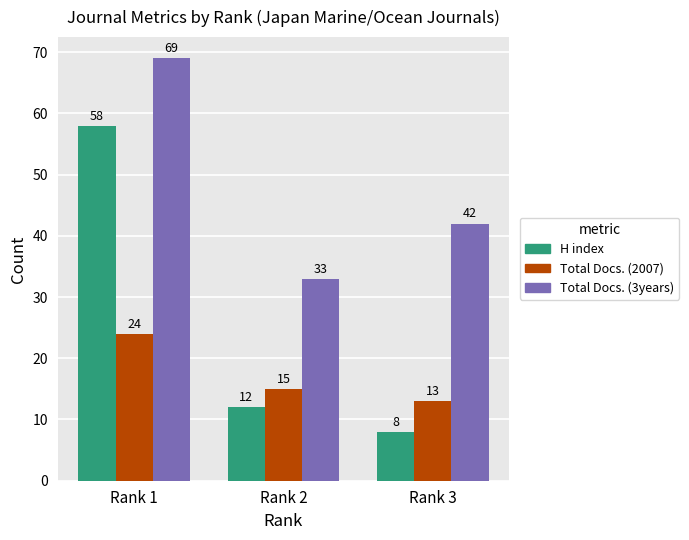

Which series changed the most between Rank 1 and Rank 3?

H index